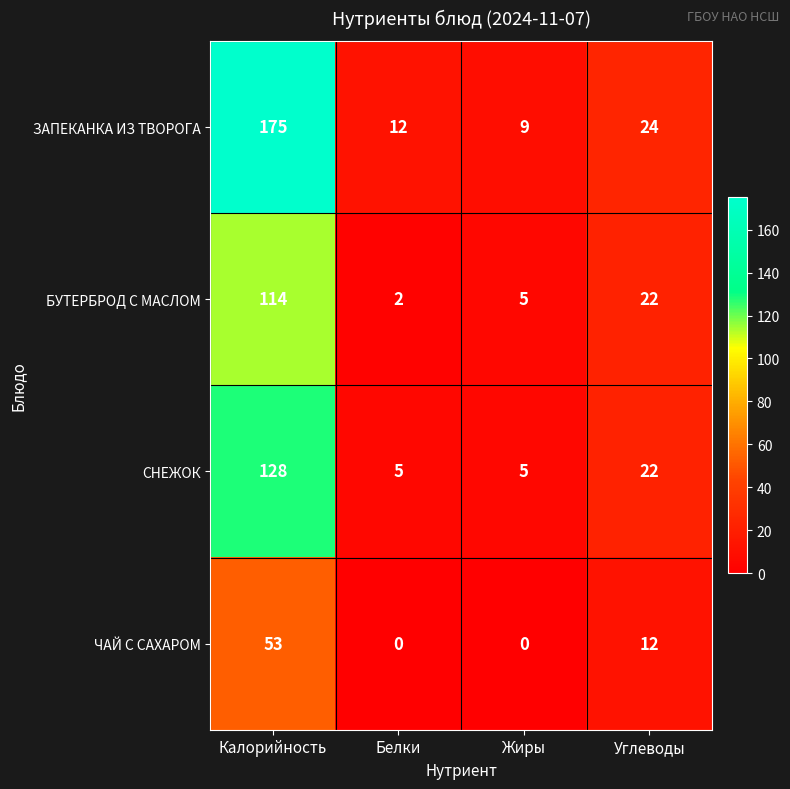

Reading right to left, transcribe all the data shown in this chart.

ЗАПЕКАНКА ИЗ ТВОРОГА: Углеводы=24	Жиры=9	Белки=12	Калорийность=175
БУТЕРБРОД С МАСЛОМ: Углеводы=22	Жиры=5	Белки=2	Калорийность=114
СНЕЖОК: Углеводы=22	Жиры=5	Белки=5	Калорийность=128
ЧАЙ С САХАРОМ: Углеводы=12	Жиры=0	Белки=0	Калорийность=53